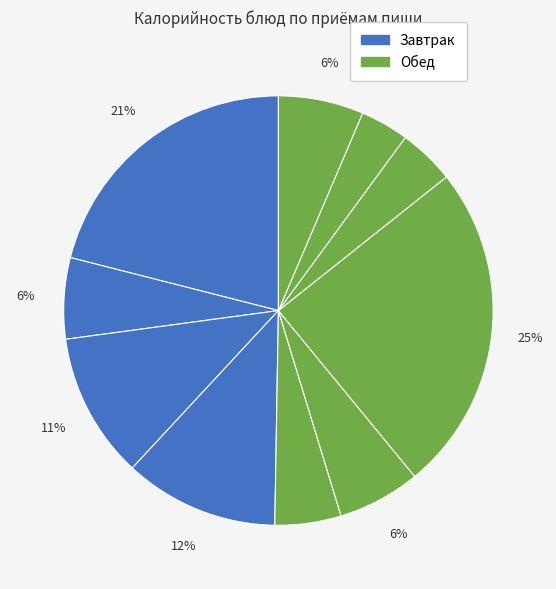

Count the number of slices in the pie.

10